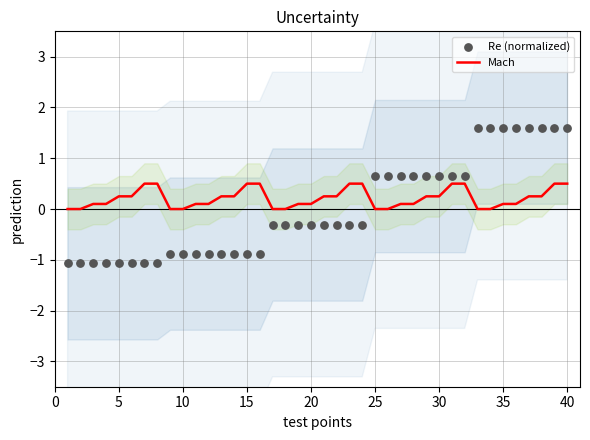

Which series reaches the maximum Y coordinate?

Re (normalized)